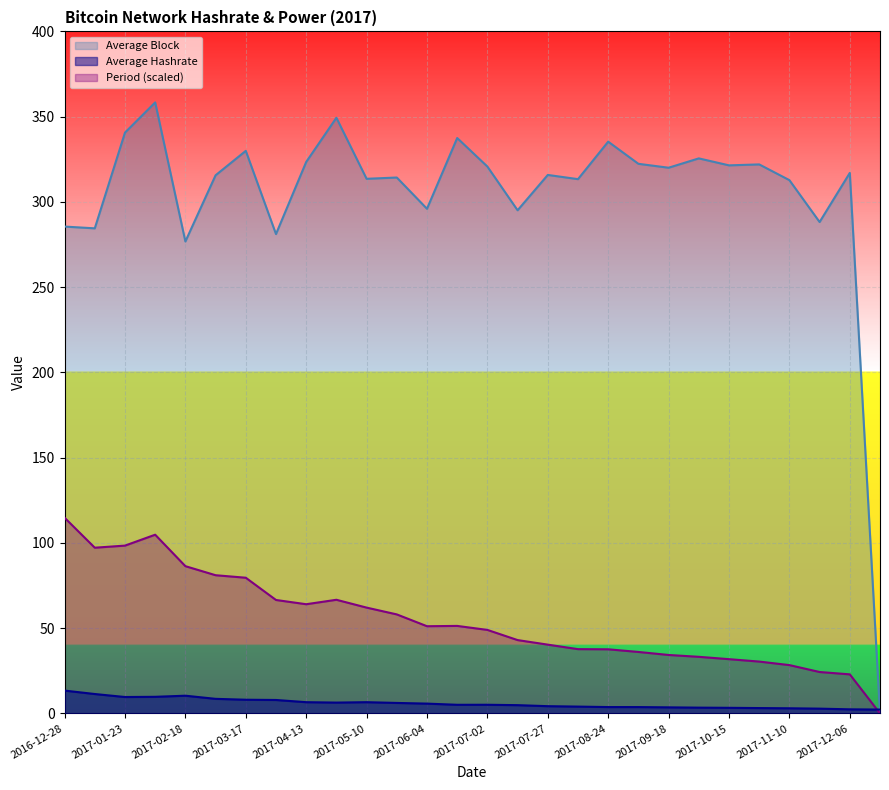

At which label does Average Block reach its peak?

2017-02-05